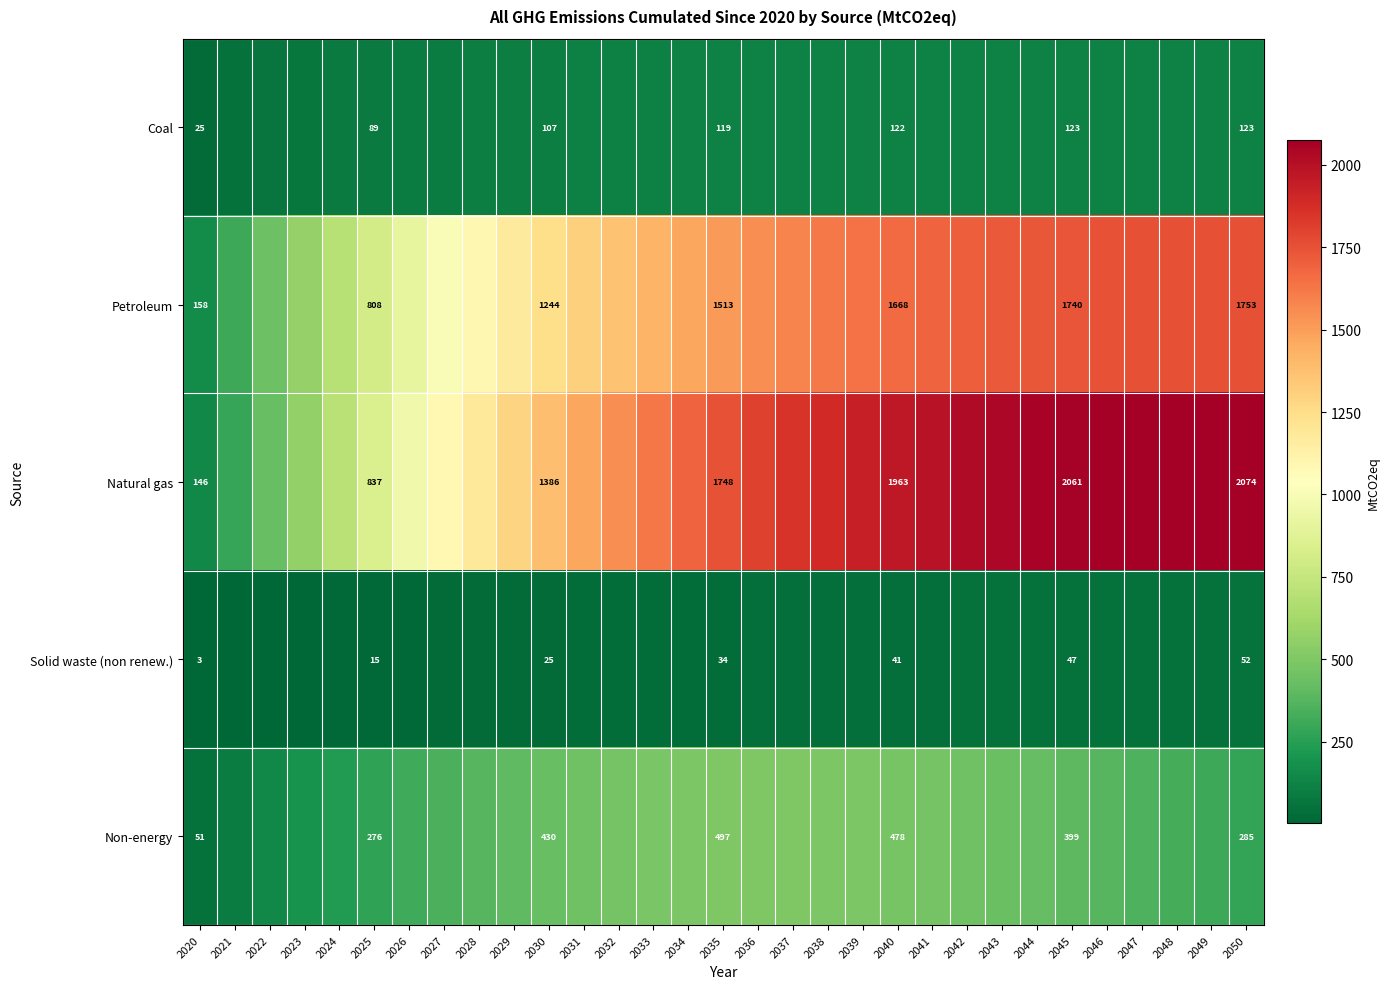

How many series are shown in this chart?

5